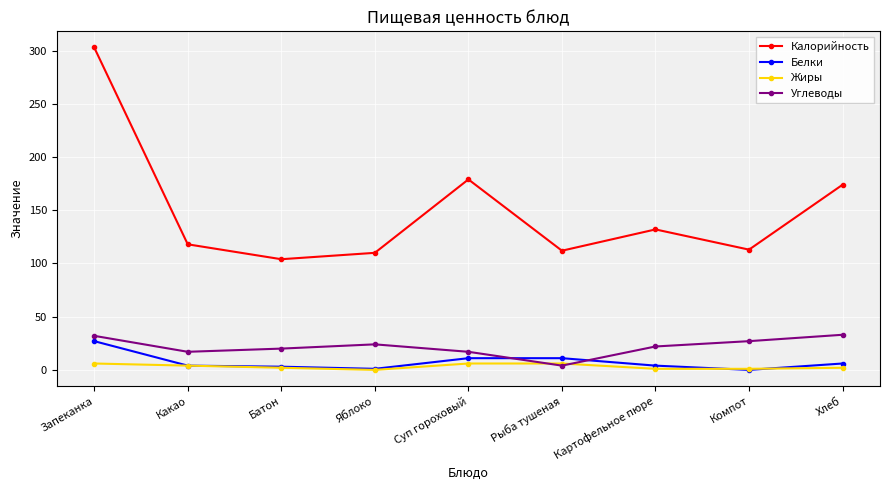

Count the number of data series in this chart.

4